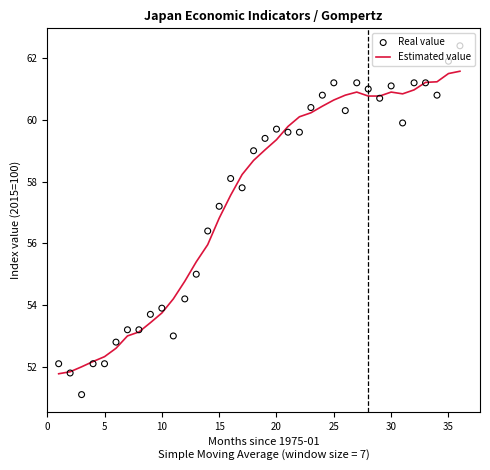

Which series contains the highest Y value?

Real value